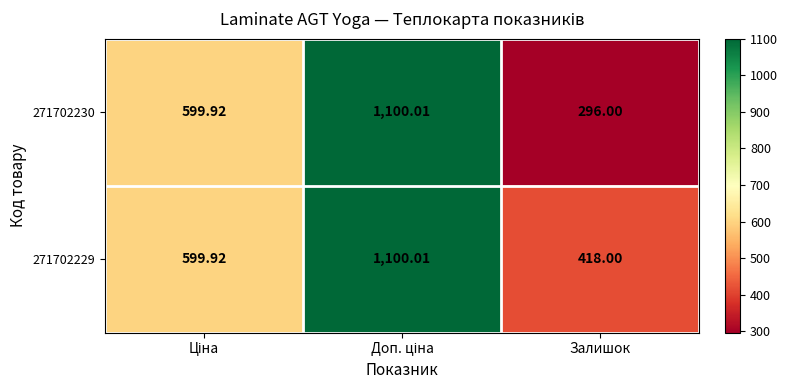

Which category has the lowest value across all series?

Залишок